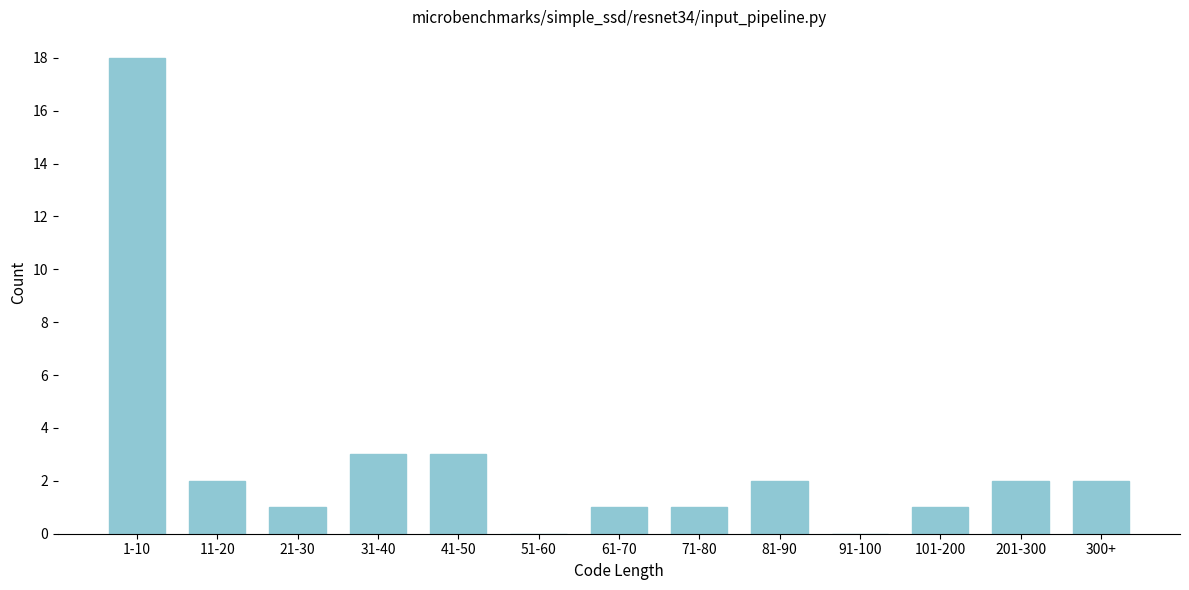

Reading right to left, what are all the values shown in this chart?

300+=2	201-300=2	101-200=1	91-100=0	81-90=2	71-80=1	61-70=1	51-60=0	41-50=3	31-40=3	21-30=1	11-20=2	1-10=18